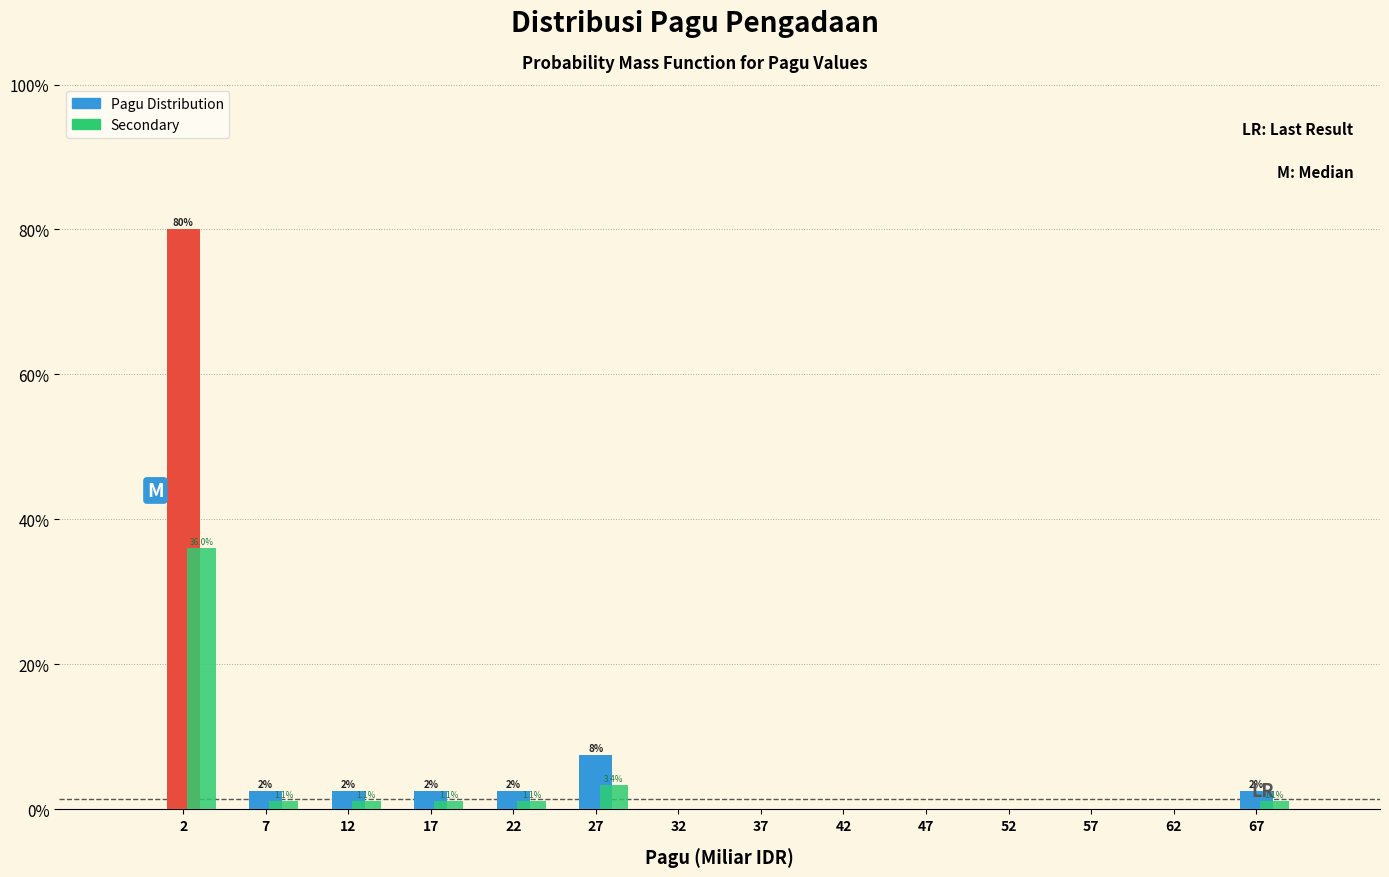

At which label is Secondary closest to 18?

27